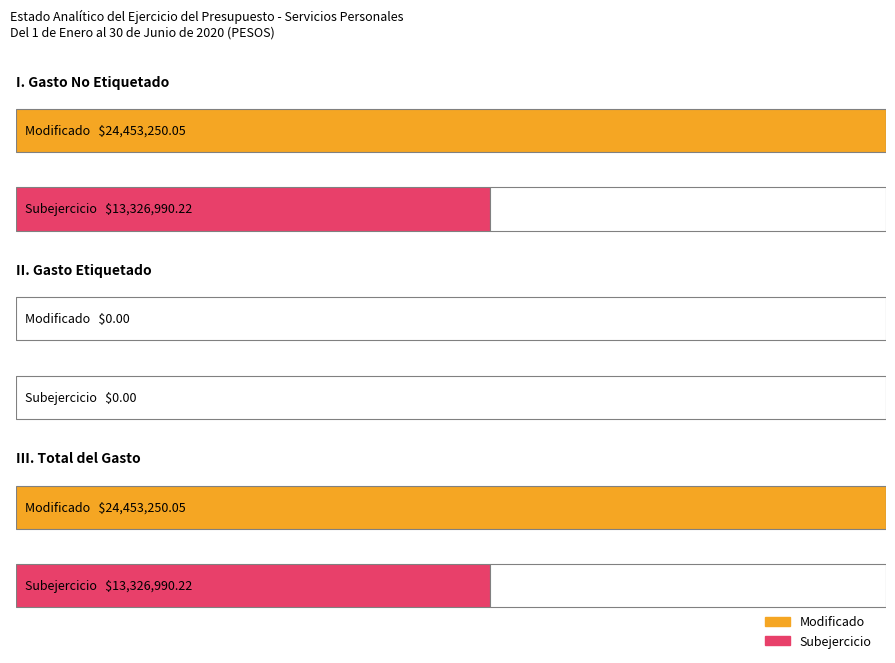

What are all the series names shown in the legend?

Modificado, Subejercicio